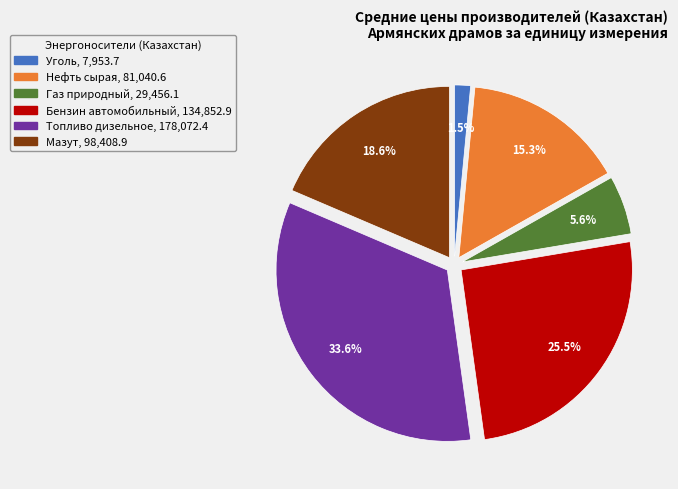

Which has a higher value, Нефть сырая or Бензин автомобильный?

Бензин автомобильный